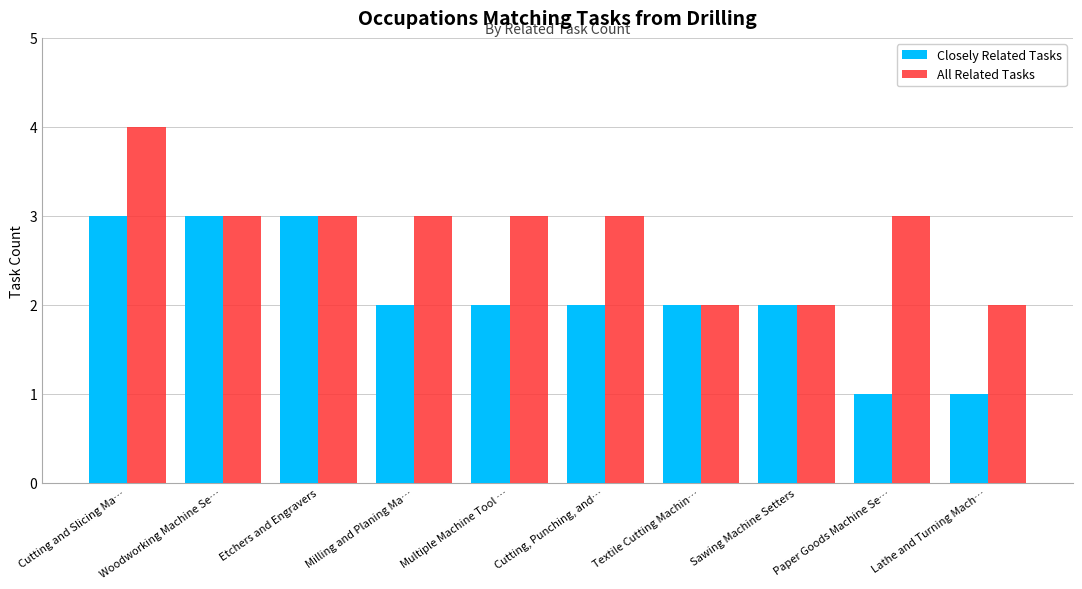

Count the number of data series in this chart.

2